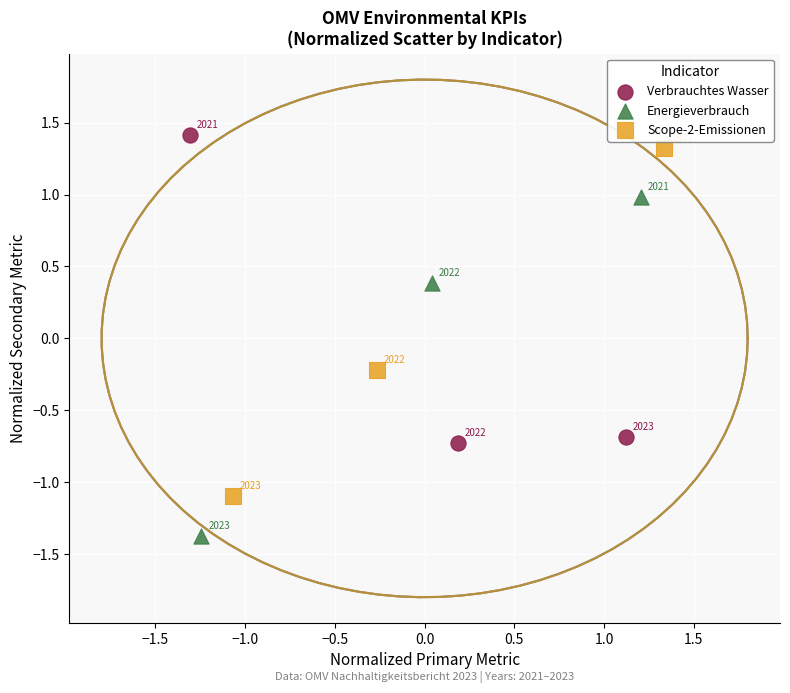

Which series contains the lowest Y value?

Energieverbrauch